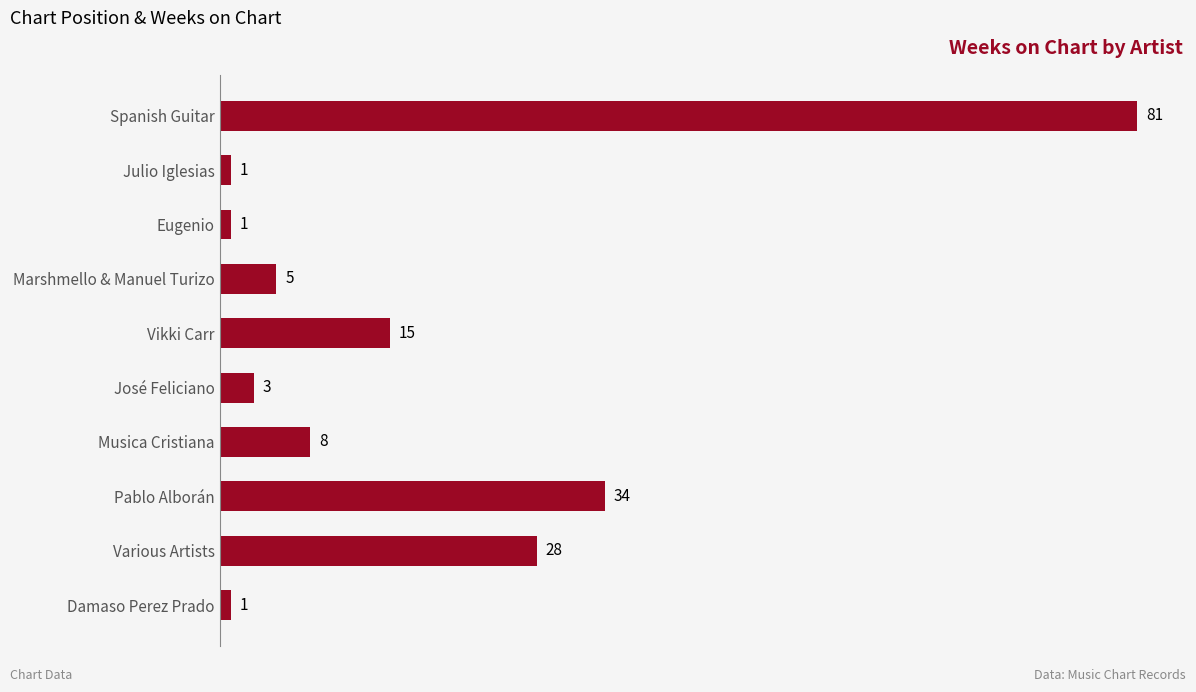

True or false: the data shows 14 at Musica Cristiana.

False